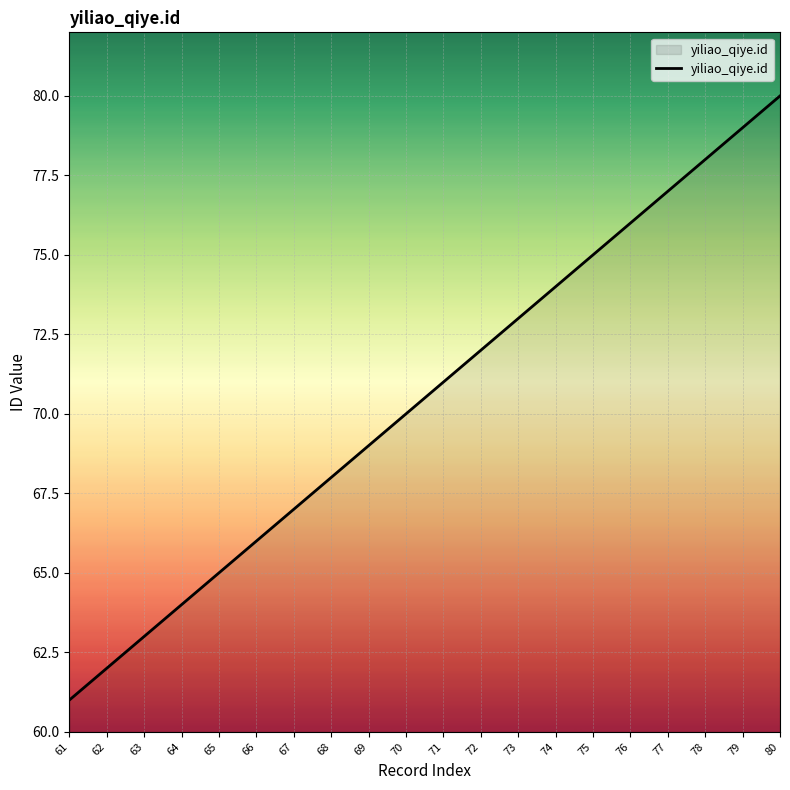

What is the sum of the values at 78 and 80?

158